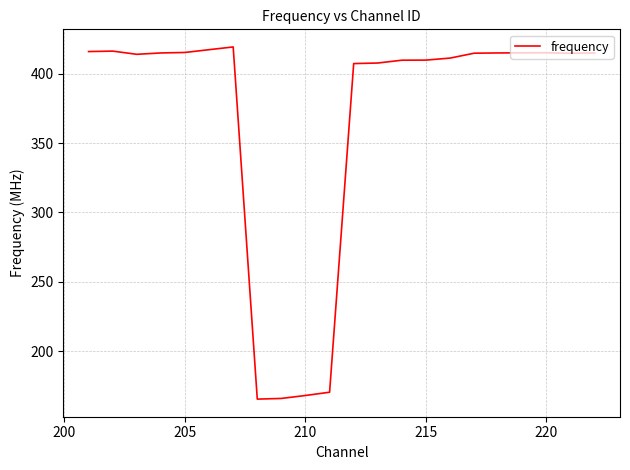

What is the difference between the maximum and minimum values?

253.6